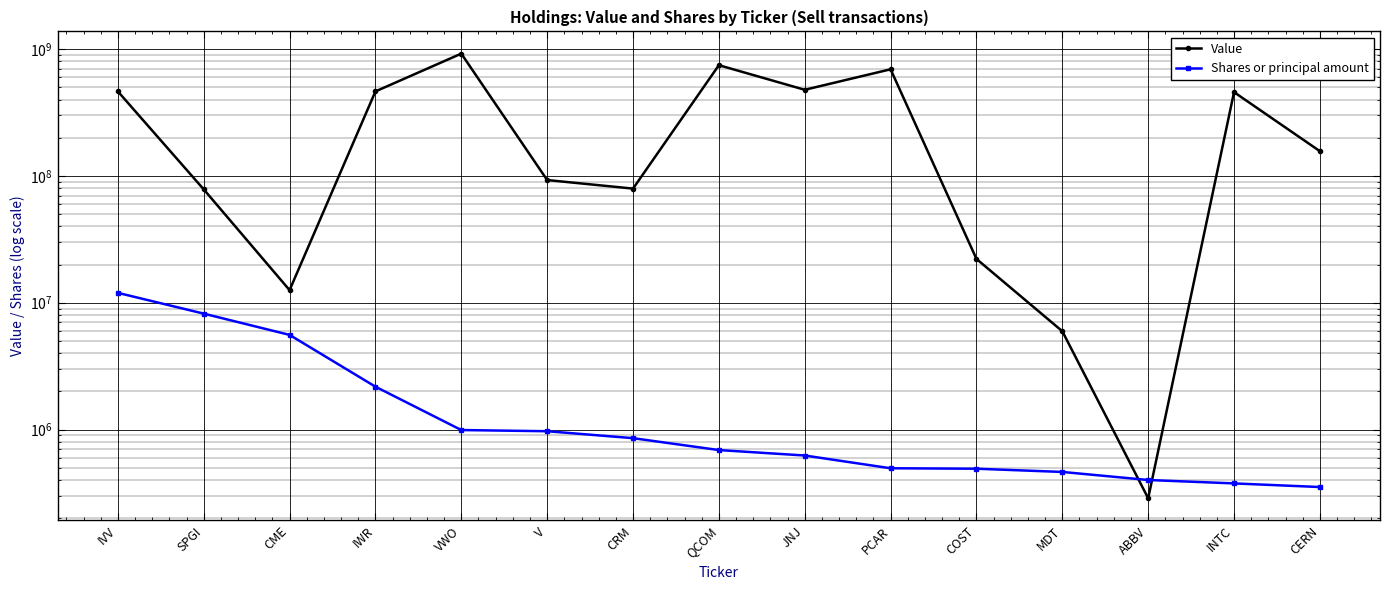

Is this an area chart (filled region under the line)?

No